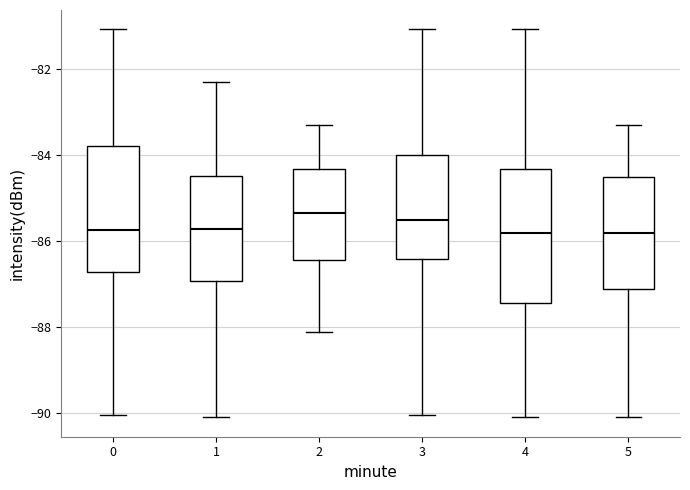

Where is the lower edge of the box at x = 5 on the y-axis? The values are not printed on the chart, so give them approximately, as read against the axis.

-87.0